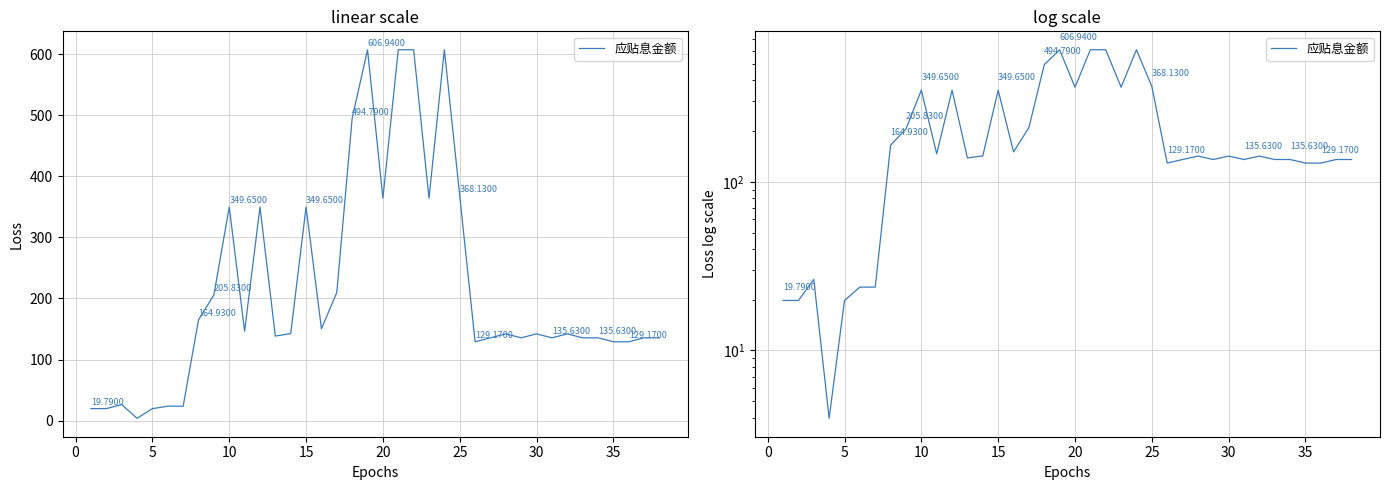

Is this an area chart (filled region under the line)?

No